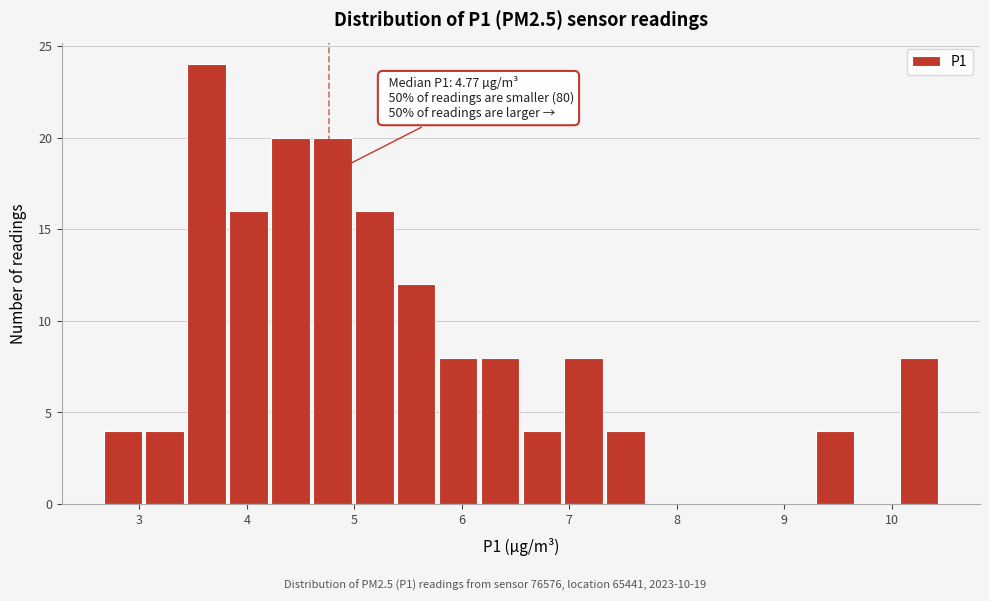

Read against the x-axis, roughly where is the centre of the tallest bar?

3.6